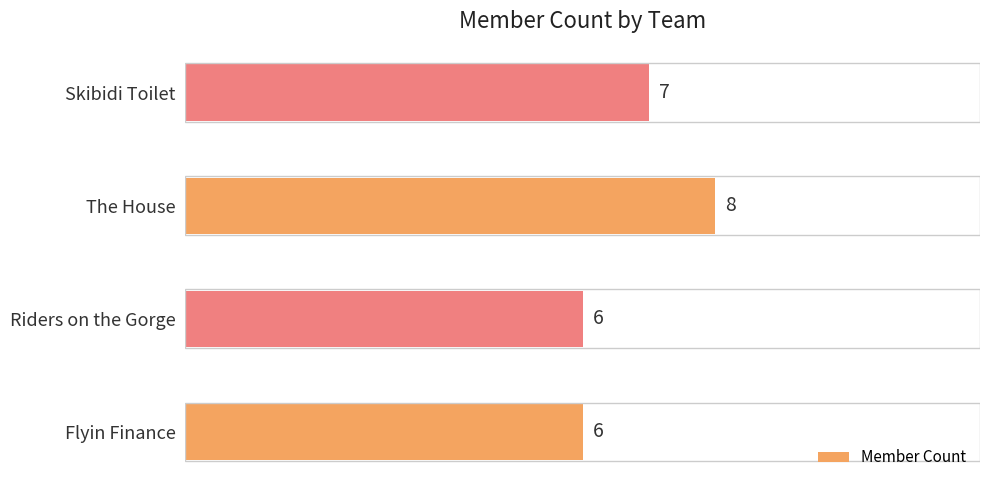

How many values are between 6 and 8?

4